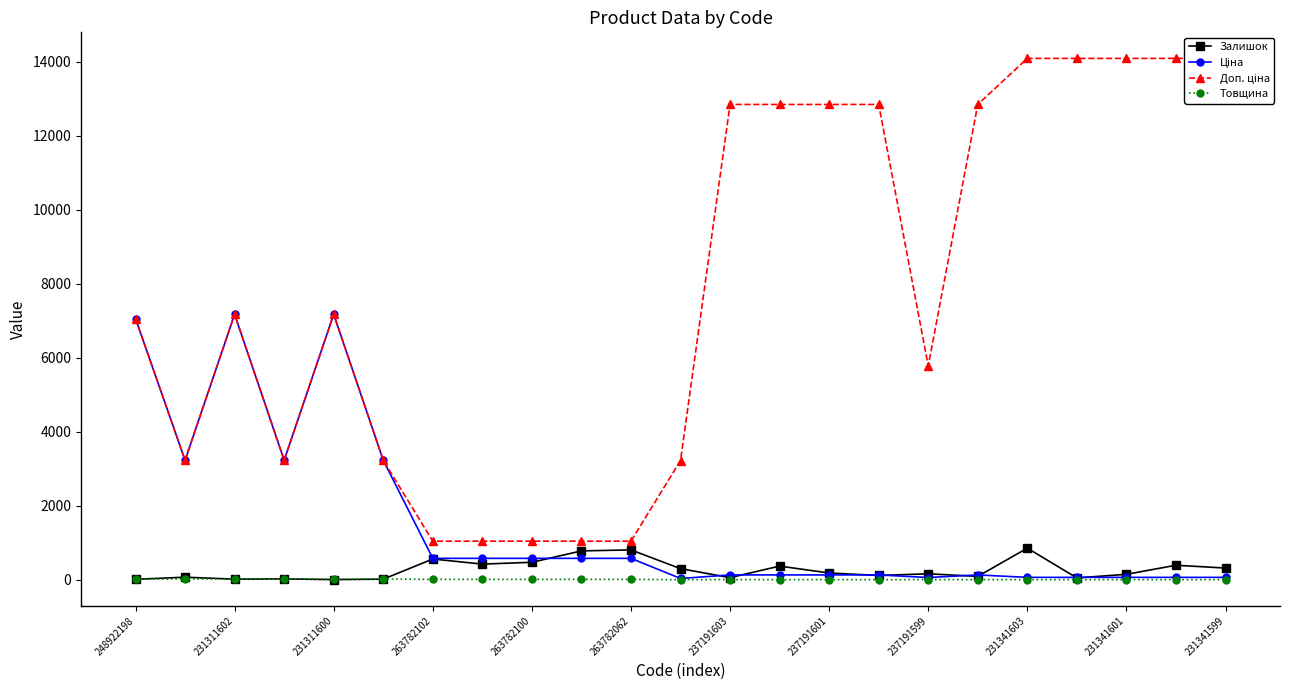

True or false: Доп. ціна has a value of 14091.8 at 231341601.

True